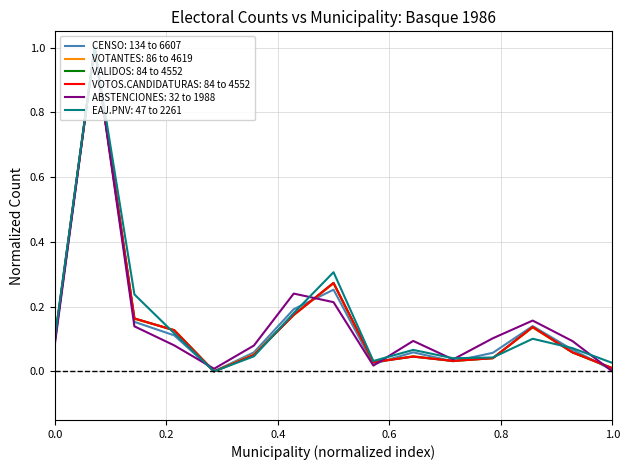

Does the chart display data point markers on the line(s)?

No